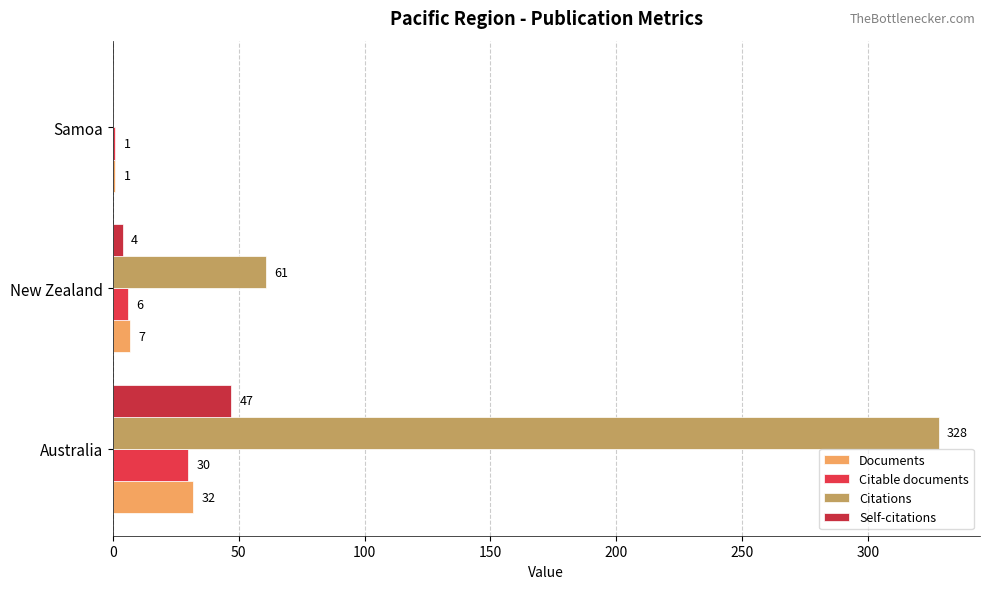

List the series in order of their peak value, lowest first.

Citable documents, Documents, Self-citations, Citations